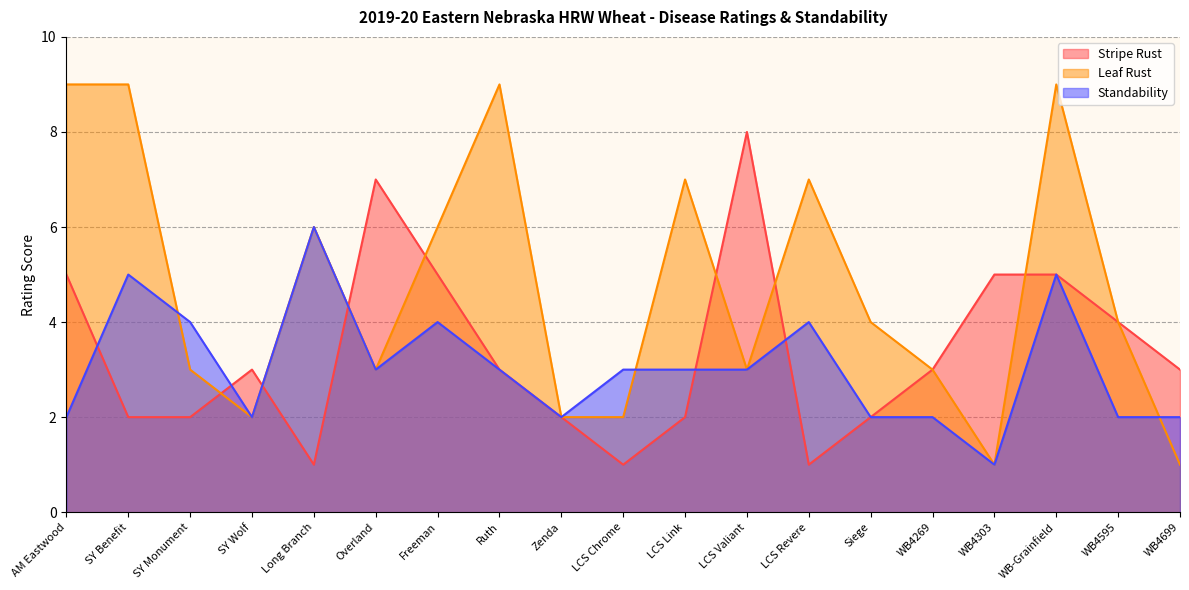

The value of Stripe Rust at SY Wolf is 3. True or false?

True